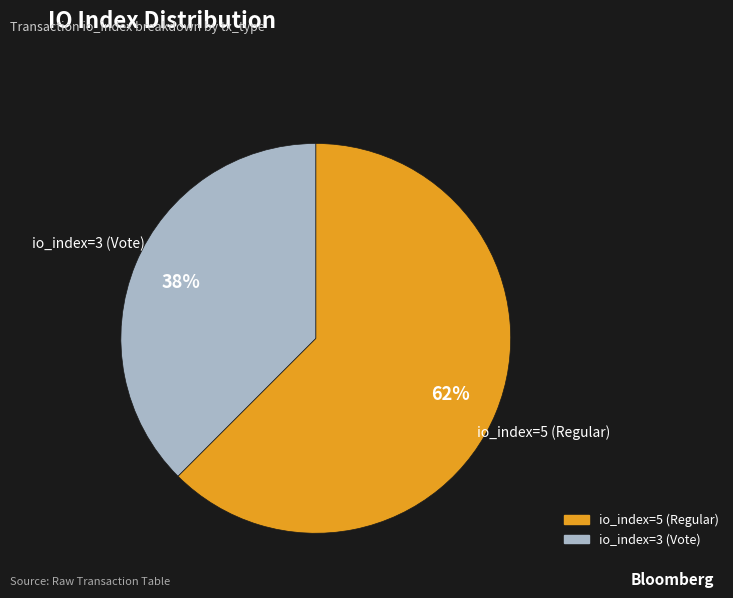

Count the number of slices in the pie.

2